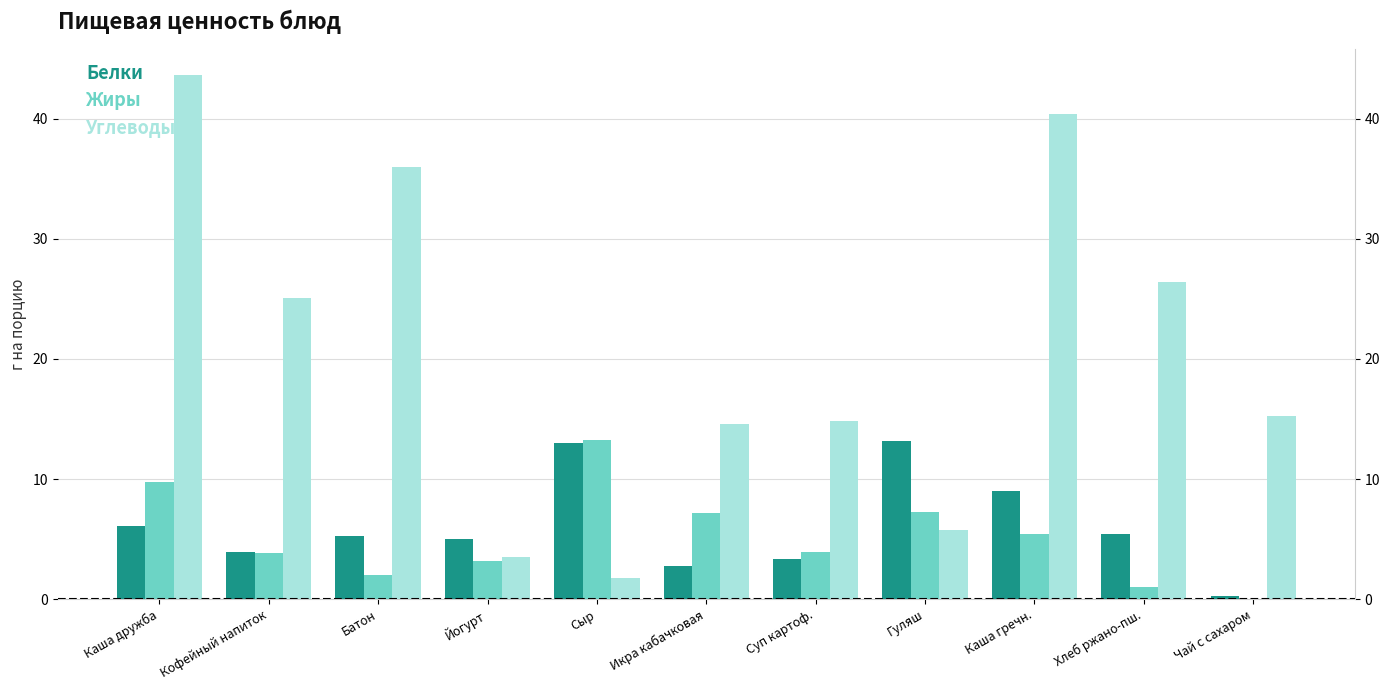

Is the value of Углеводы at Йогурт greater than the value of Жиры at Каша дружба?

No